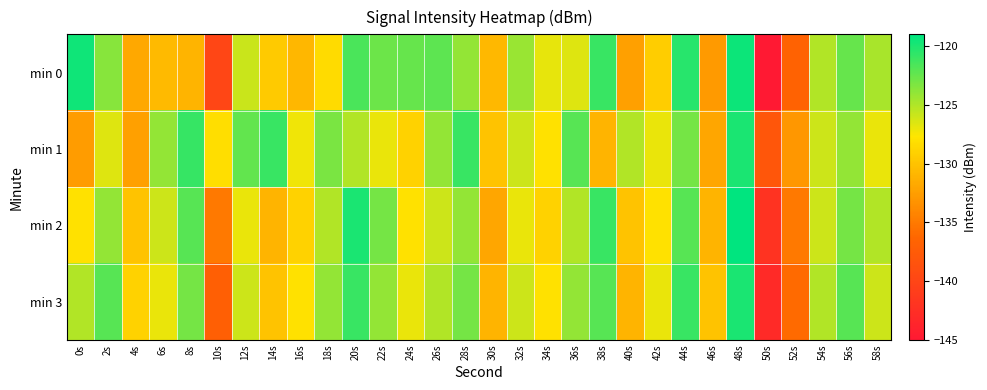

Which series changed the most between 0s and 4s?

min 0